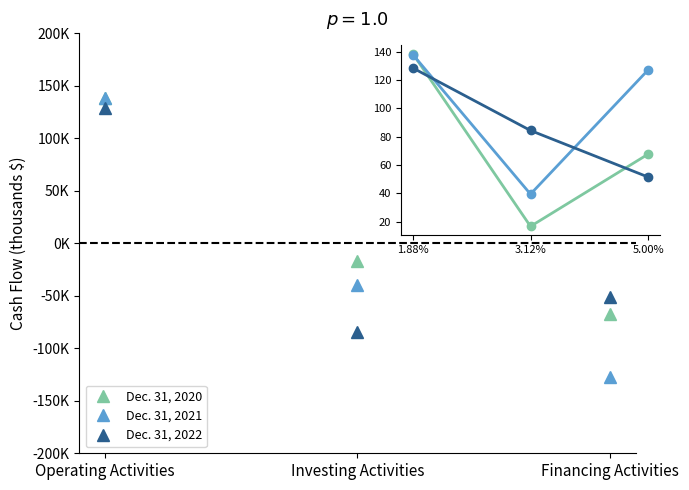

Rank the series by their maximum value, from highest to lowest.

Dec. 31, 2020, Dec. 31, 2021, Dec. 31, 2022